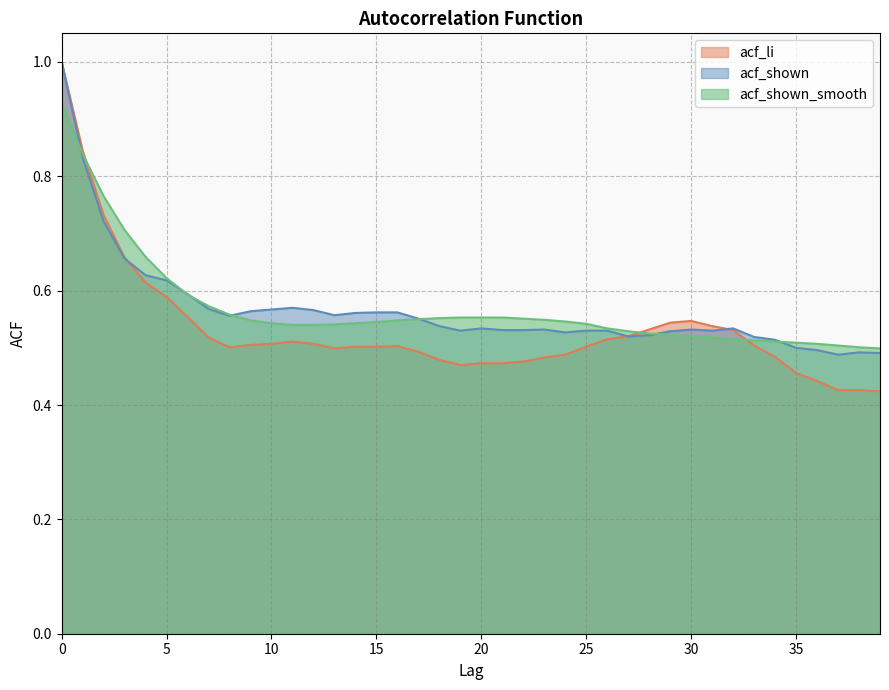

Which series changed the most between 16 and 19?

acf_li